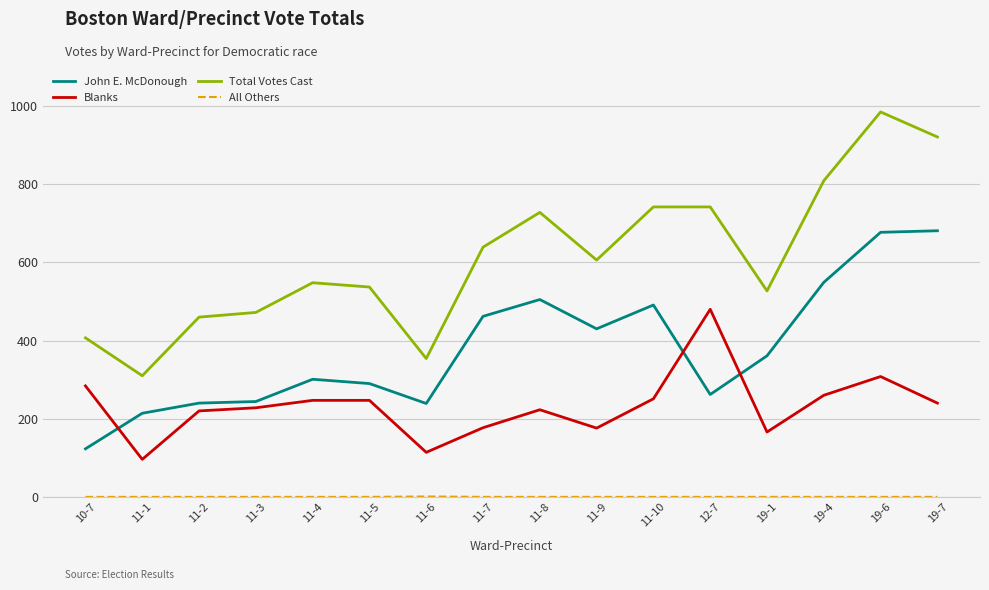

Does the chart display data point markers on the line(s)?

No